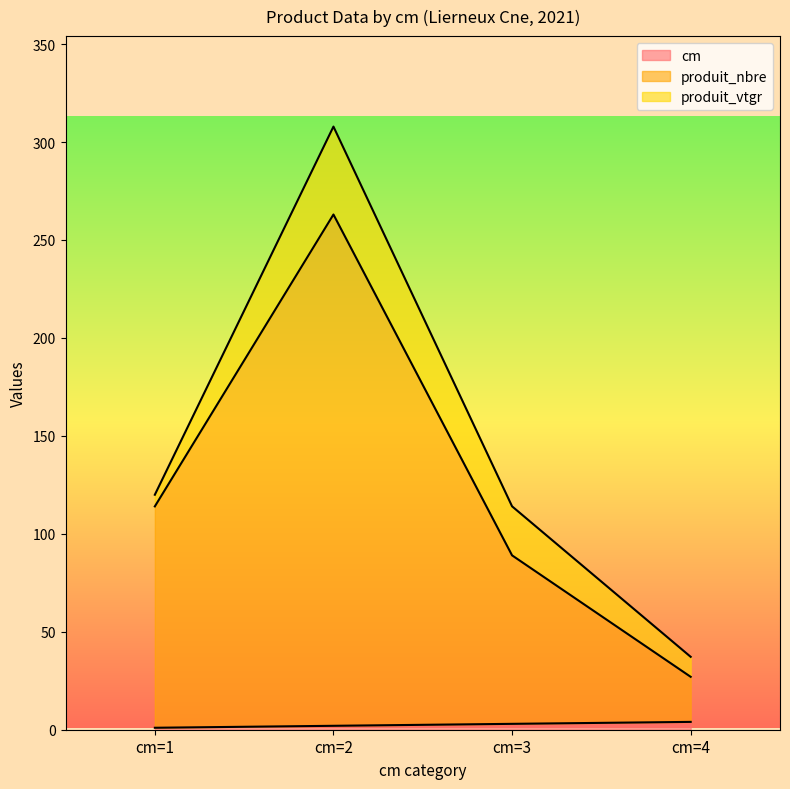

What is the total value across all series at cm=3?

114.0